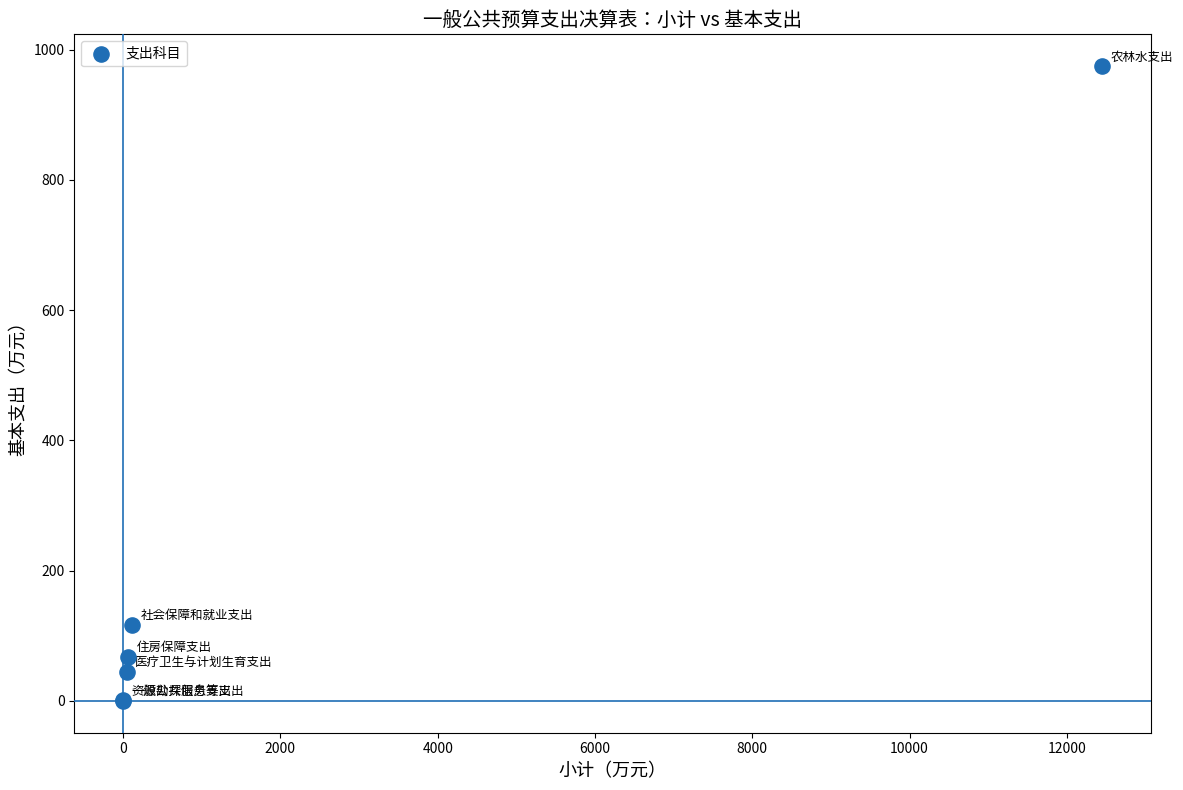

What Y value in the scatter plot is closest to 487?

117.3